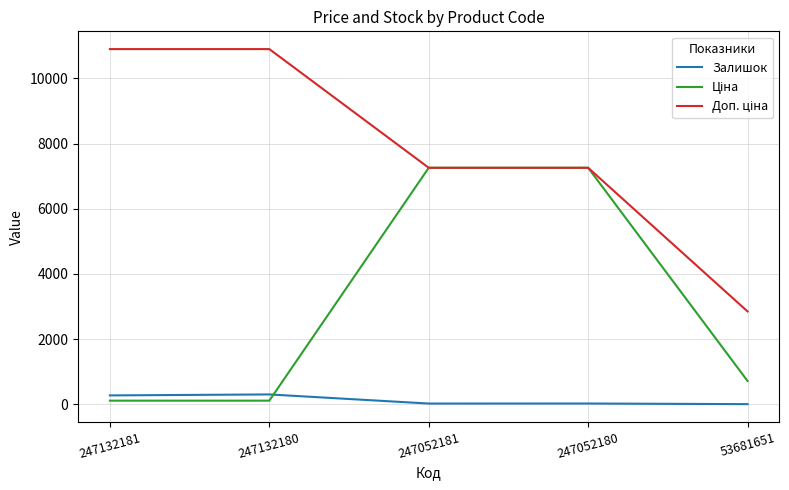

What is the average value of the Залишок series?

122.6